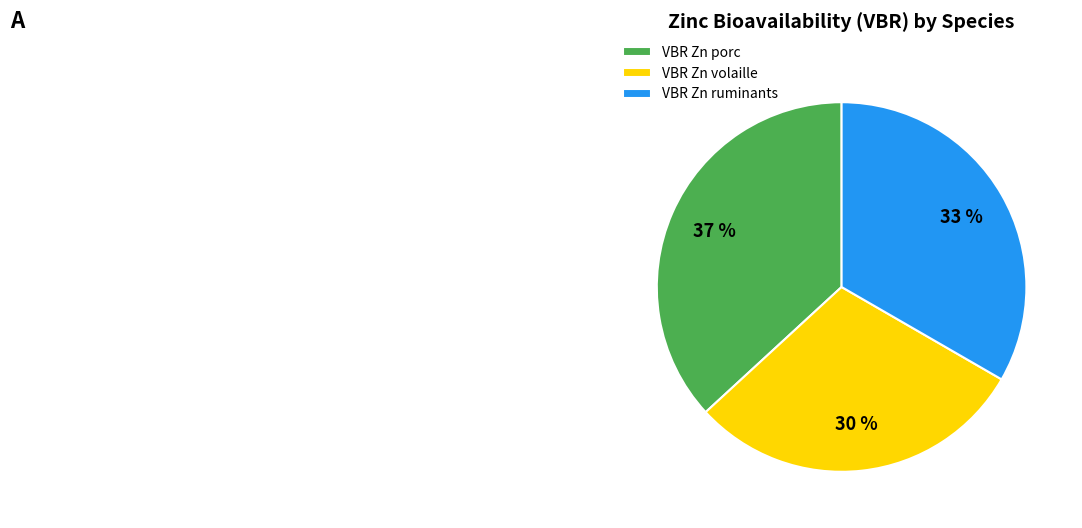

Which has a higher value, VBR Zn ruminants or VBR Zn volaille?

VBR Zn ruminants